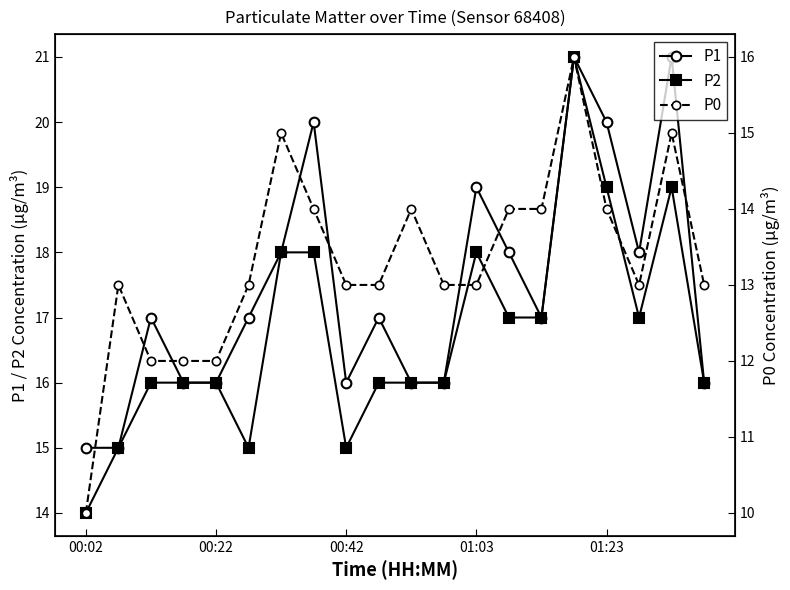

How many interior local peaks does the P1 series have?

6